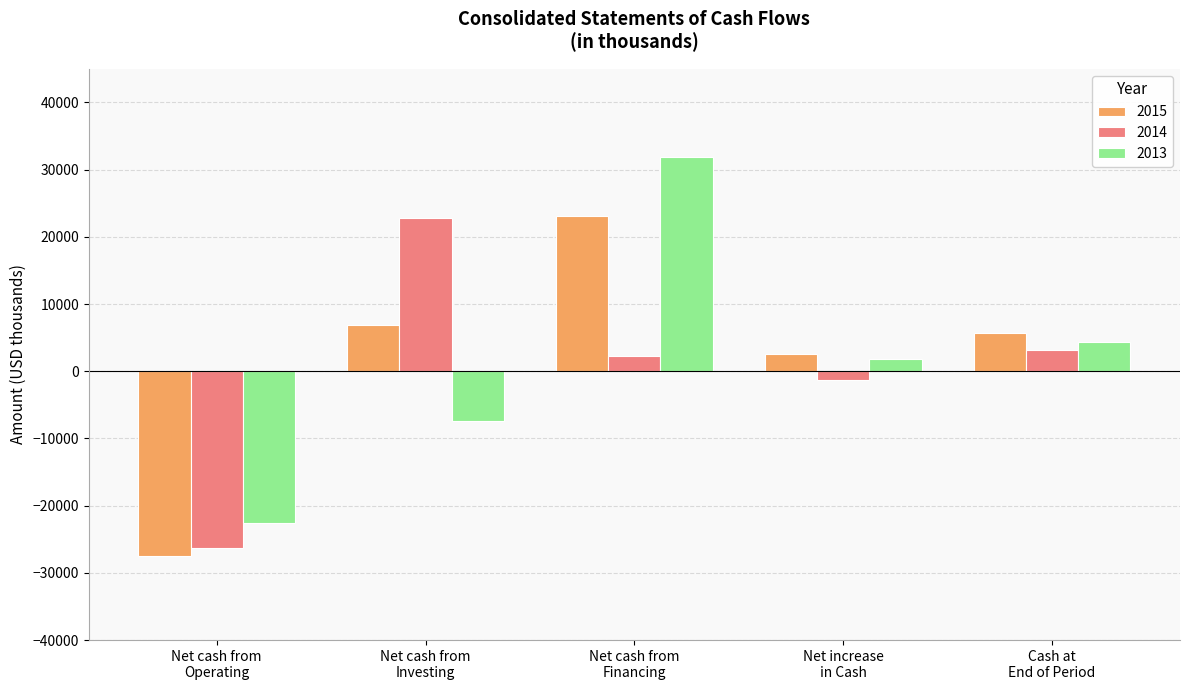

Which series changed the most between Net cash from
Operating and Cash at
End of Period?

2015